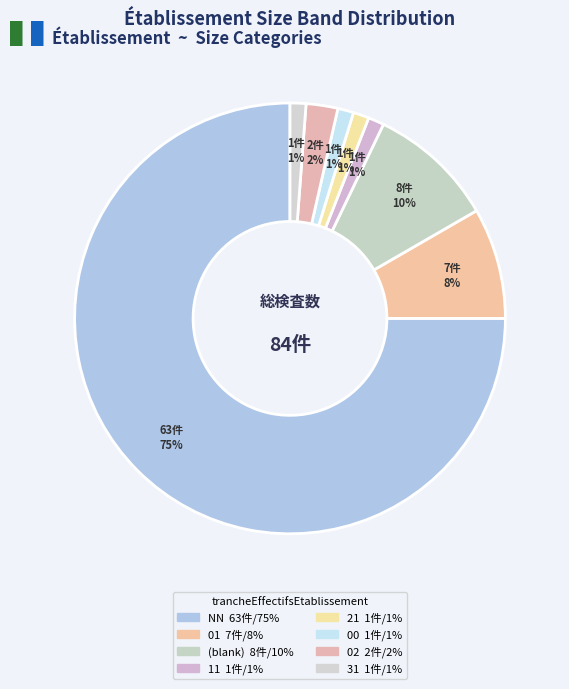

How many segments does this pie chart have?

8